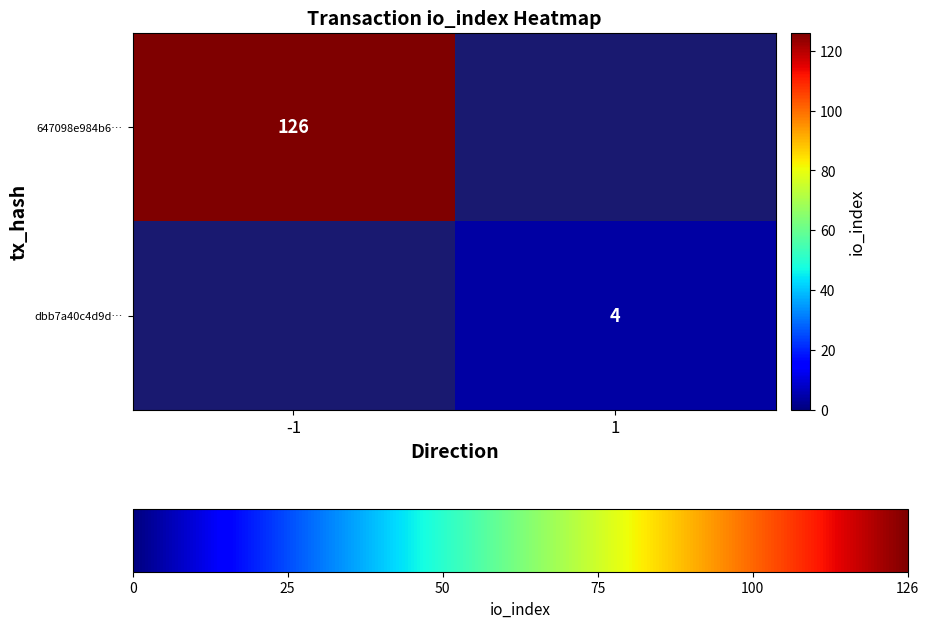

Is the value of 647098e984b6… at -1 greater than the value of dbb7a40c4d9d… at 1?

Yes